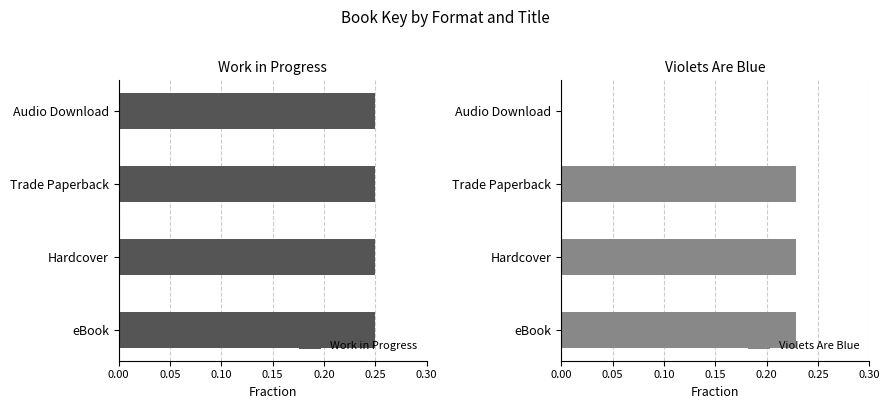

How many positive values does the Violets Are Blue series have?

3